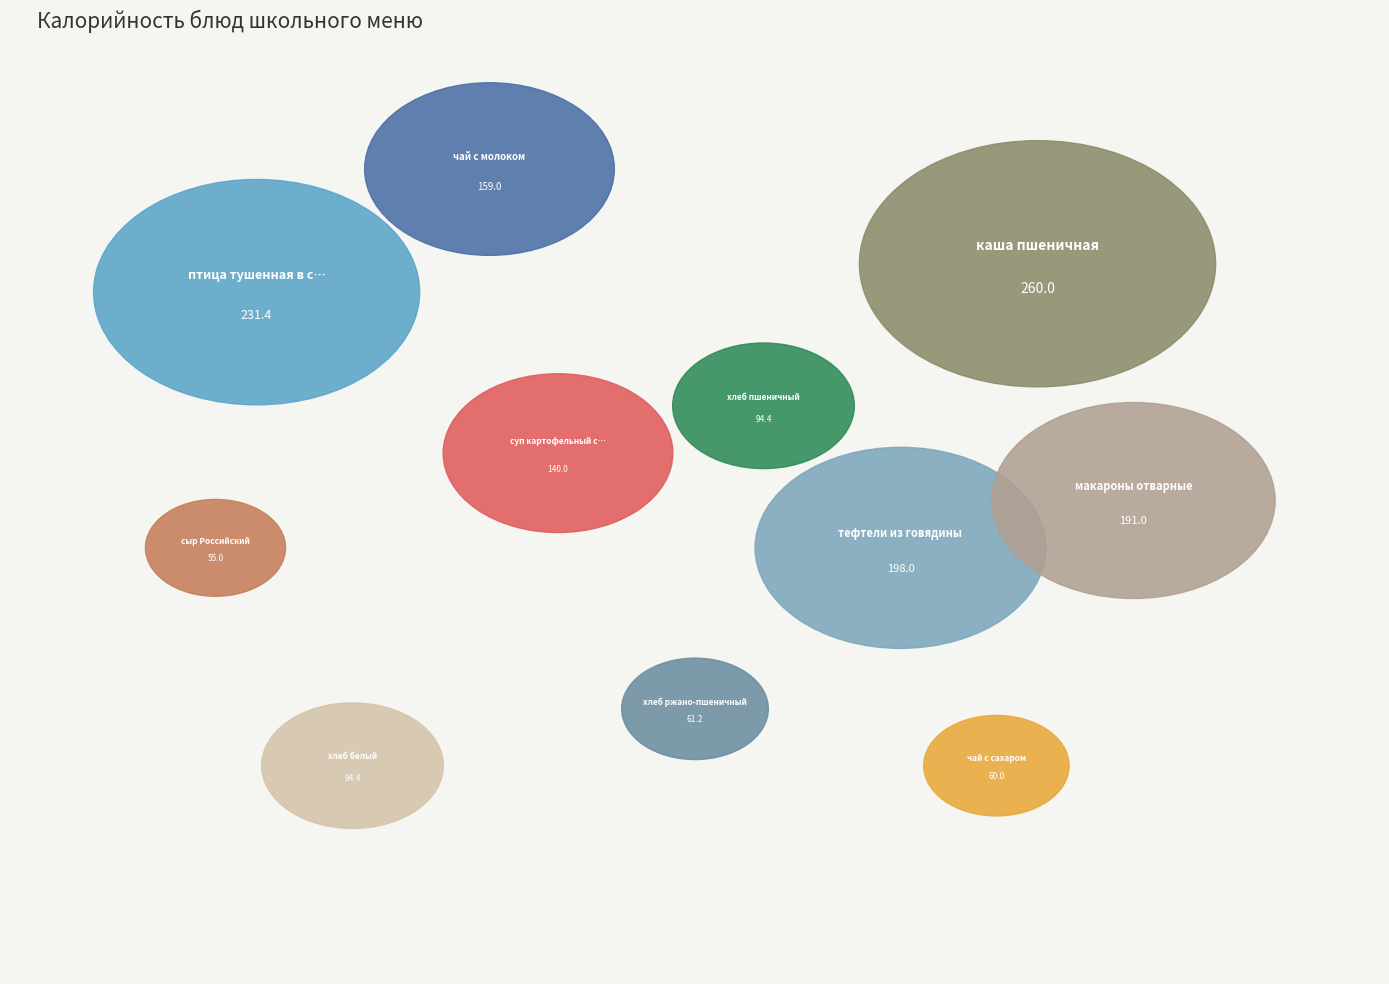

Does хлеб пшеничный represent more than half of the total?

No